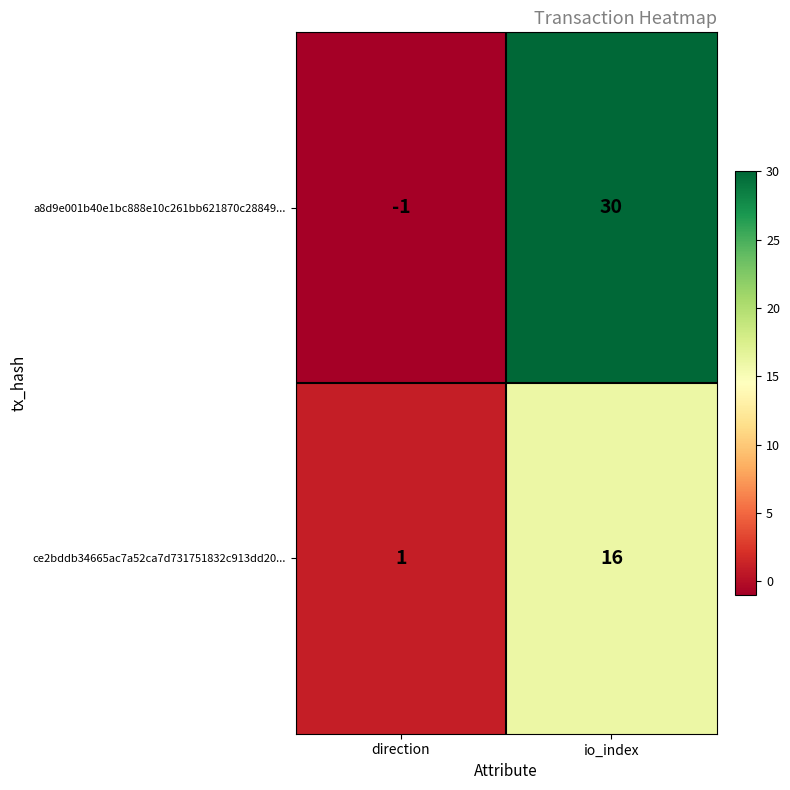

Reading left to right, transcribe all the data shown in this chart.

a8d9e001b40e1bc888e10c261bb621870c28849...: -1	30
ce2bddb34665ac7a52ca7d731751832c913dd20...: 1	16